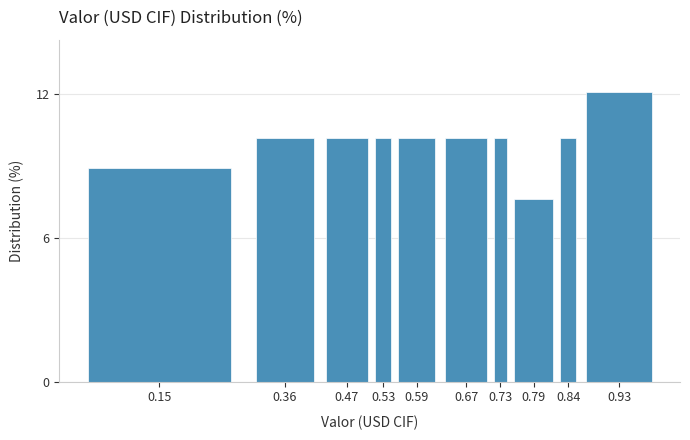

Reading left to right, what are all the values shown in this chart?

0.15=8.9	0.36=10.2	0.47=10.2	0.53=10.2	0.59=10.2	0.67=10.2	0.73=10.2	0.79=7.6	0.84=10.2	0.93=12.1